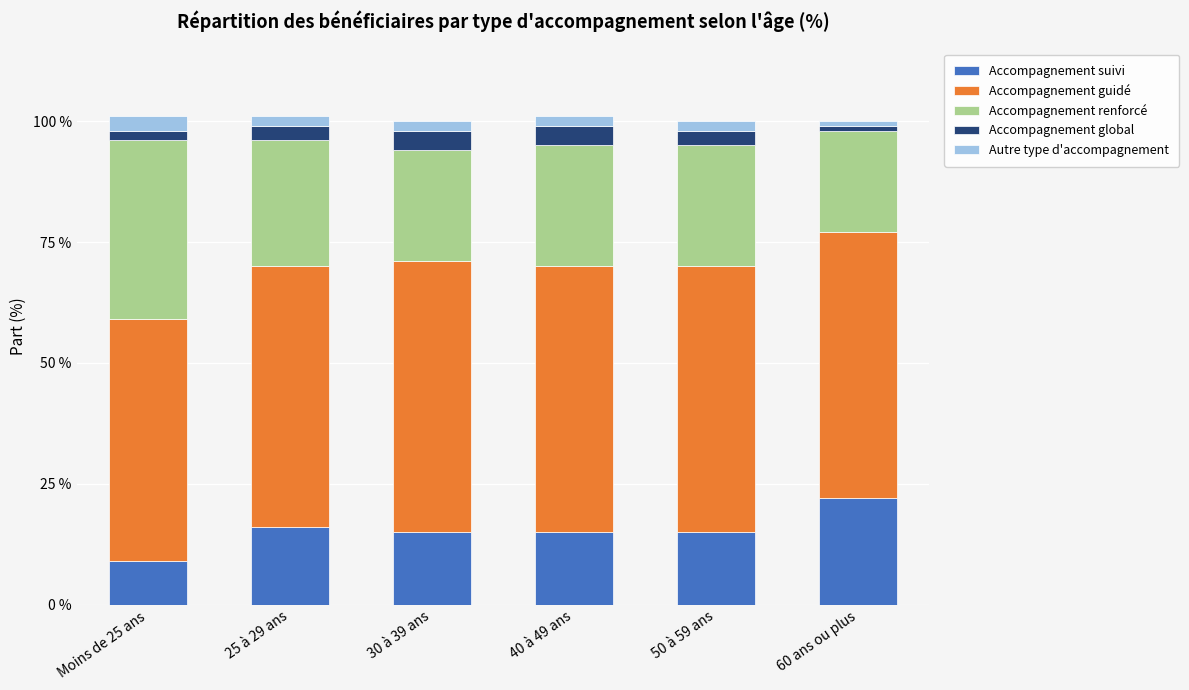

What is the average value of the Accompagnement suivi series?

15